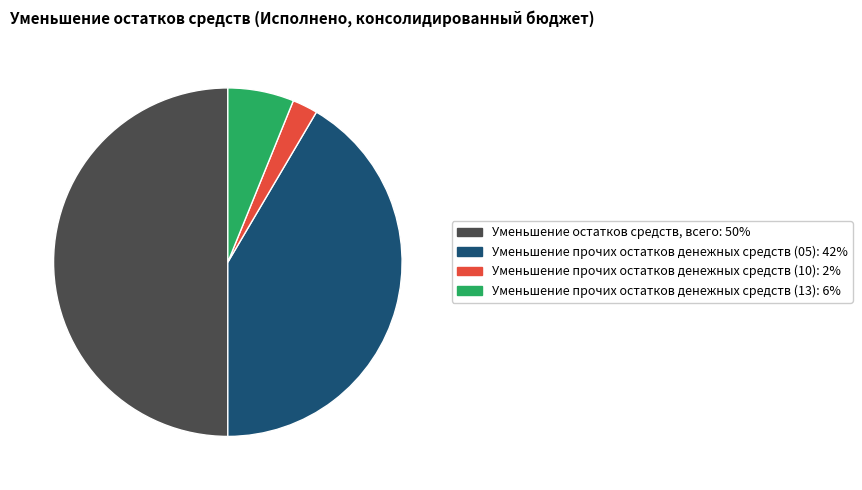

Is the sum of Уменьшение прочих остатков денежных средств (13) and Уменьшение прочих остатков денежных средств (05) greater than half?

No